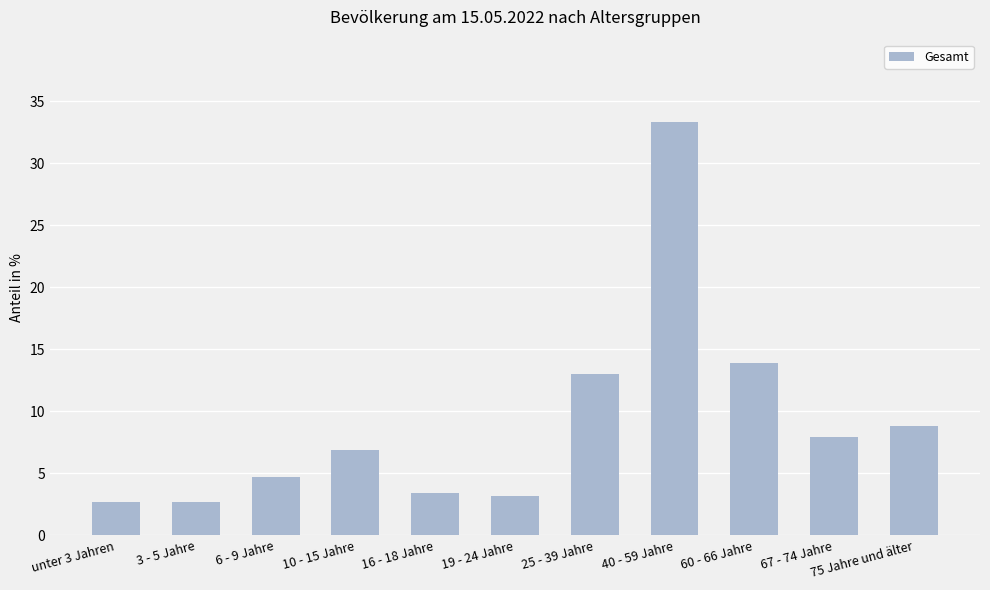

Does the chart contain stacked bars?

No